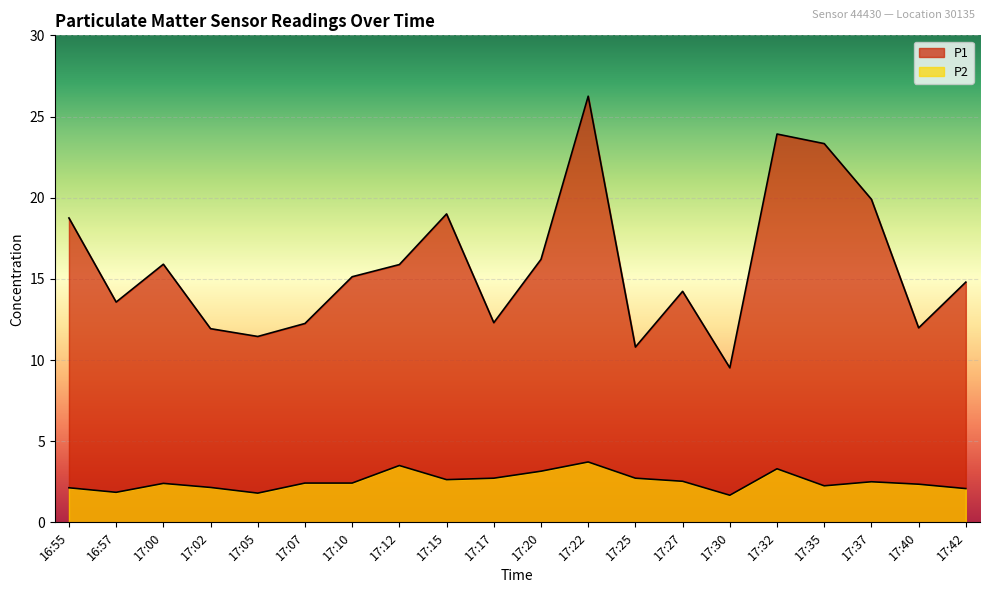

Rank the categories by P2 value from lowest to highest.

17:30, 17:05, 16:57, 17:42, 16:55, 17:02, 17:35, 17:40, 17:00, 17:07, 17:10, 17:37, 17:27, 17:15, 17:17, 17:25, 17:20, 17:32, 17:12, 17:22